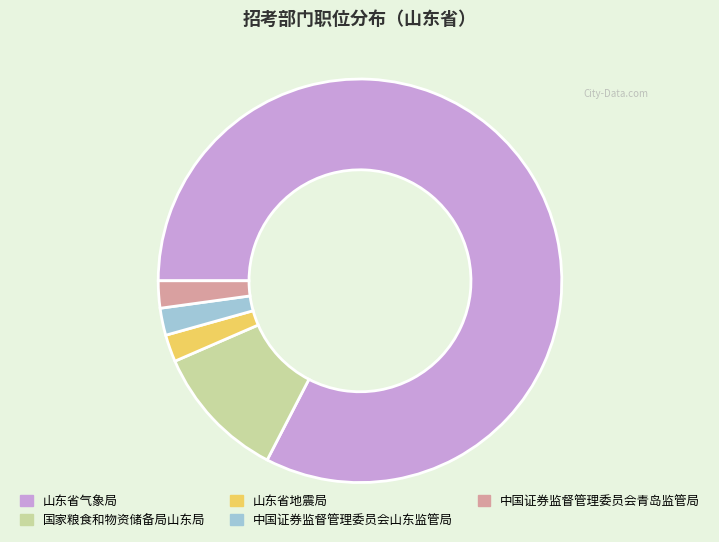

The 中国证券监督管理委员会青岛监管局 slice represents 8% of the pie. True or false?

False